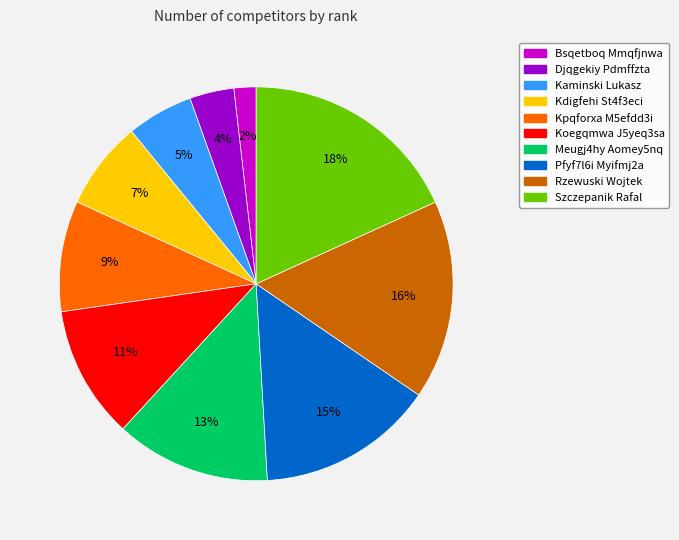

Does Koegqmwa J5yeq3sa represent more than half of the total?

No